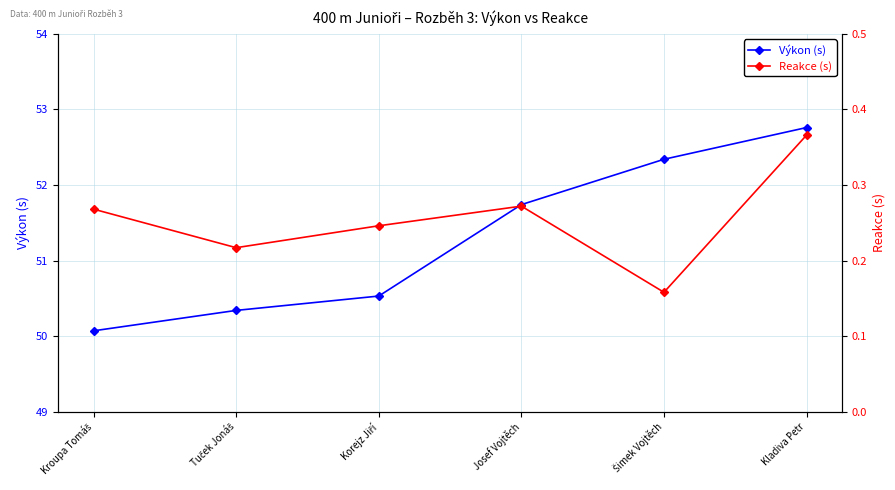

What is the difference between the Reakce (s) values at Tuček Jonáš and Šimek Vojtěch?

0.1